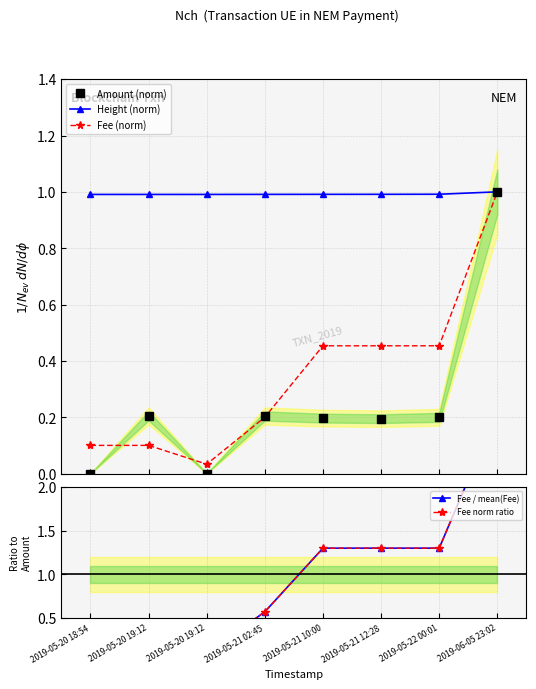

True or false: Height (norm) has a value of 1.8 at 2019-05-22 00:01.

False